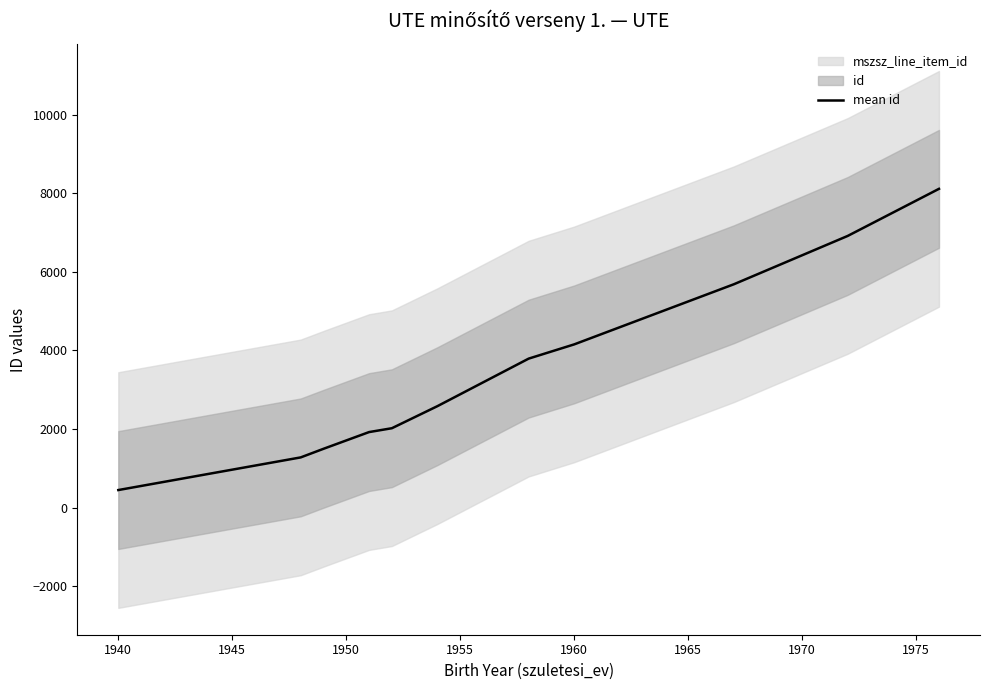

What is the highest value of the mean id series?

8114.0